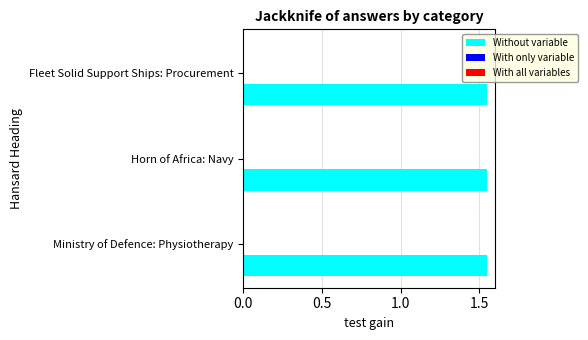

Which series has the largest total across all categories?

Without variable